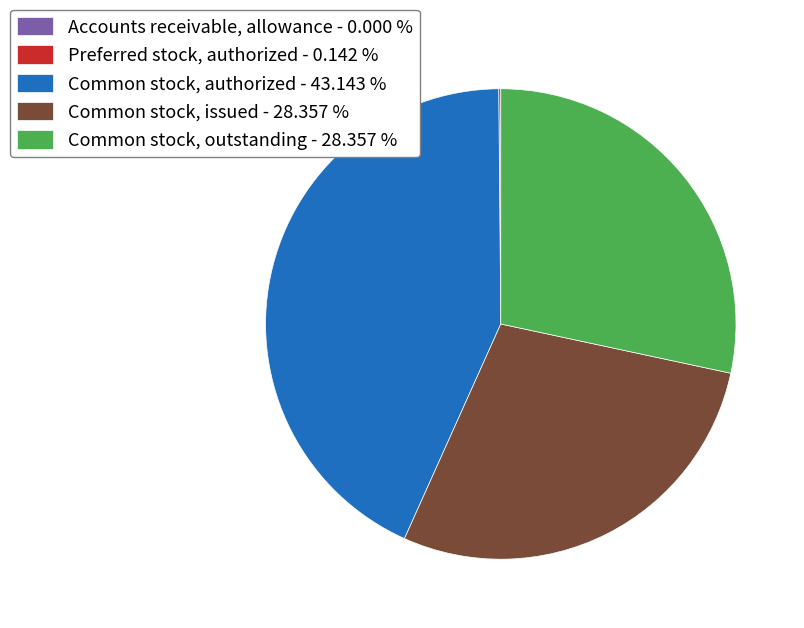

Is Common stock, authorized - 43.143 % the majority of the pie?

No